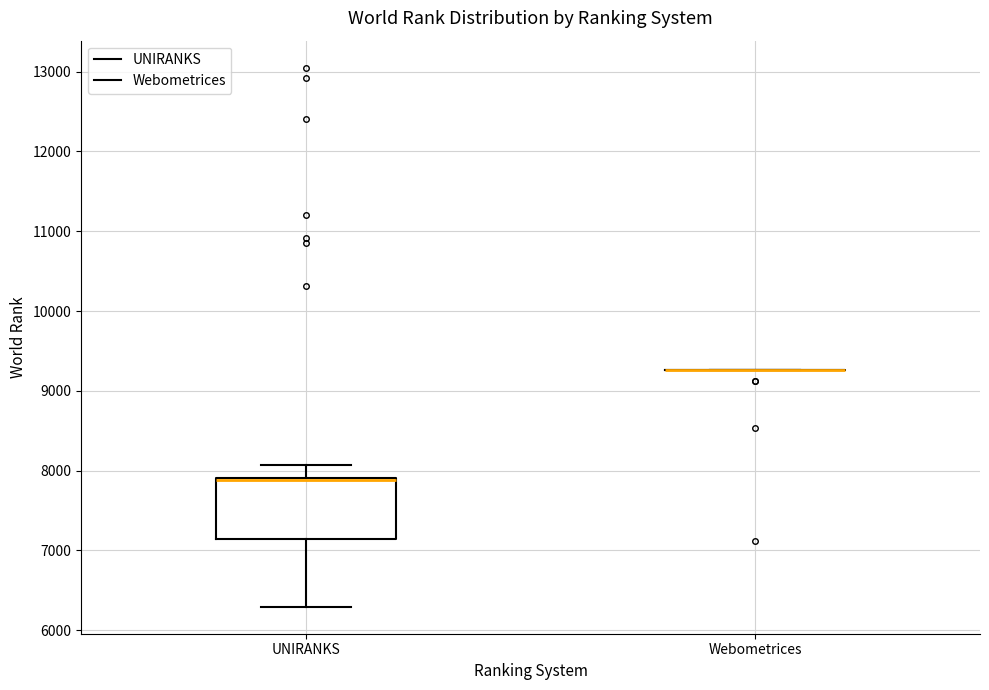

Which box is the tallest, from its lower edge to its upper edge?

UNIRANKS